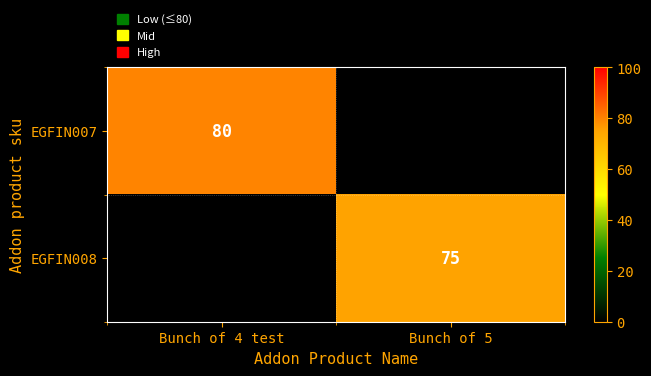

Is the value of EGFIN008 at Bunch of 5 greater than the value of EGFIN007 at Bunch of 4 test?

No